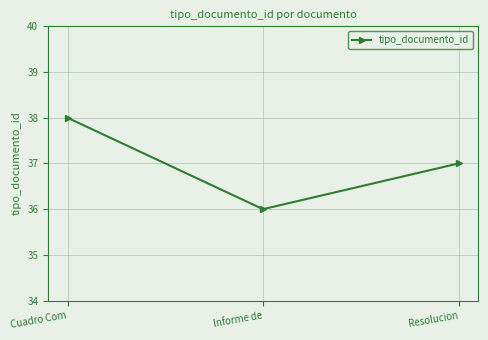

Reading right to left, extract all data points from this chart.

Resolucion=37	Informe de=36	Cuadro Com=38